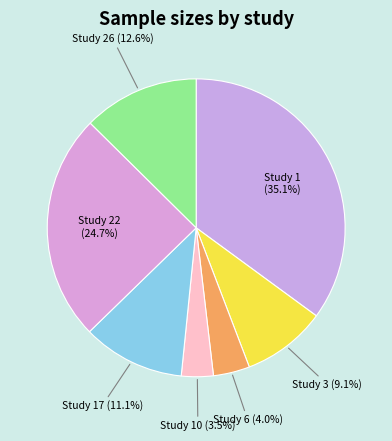

Which category has the biggest portion of the pie?

Study 1